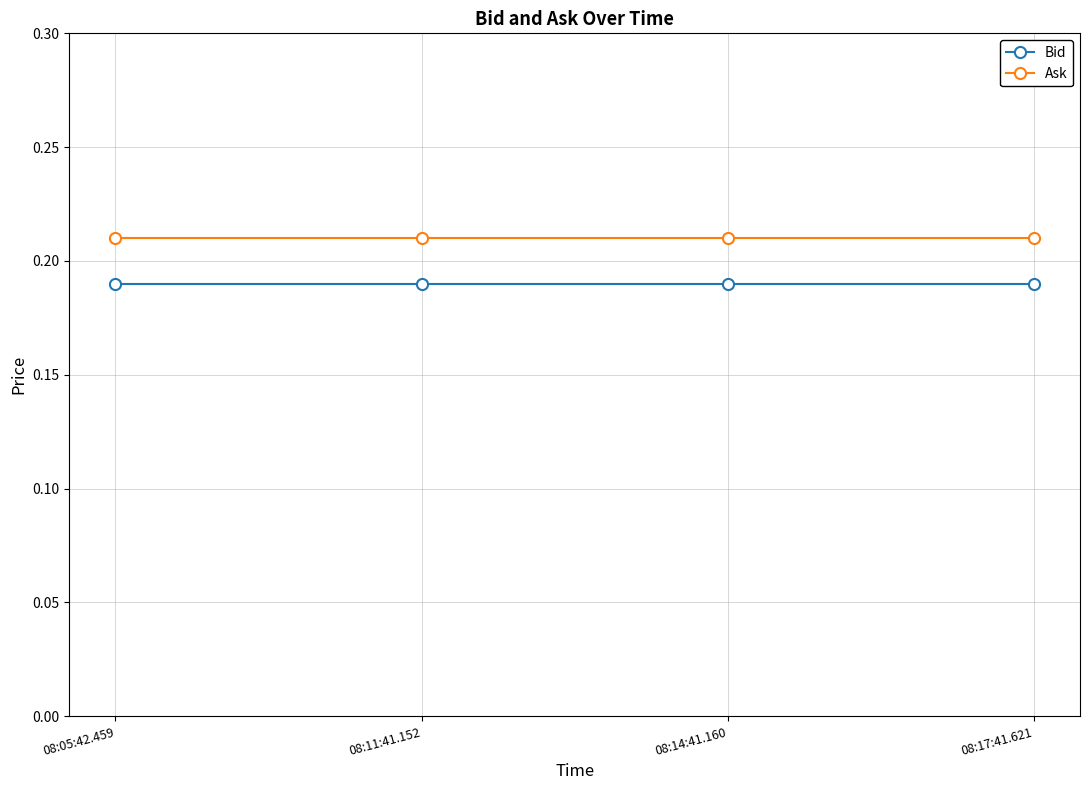

How many lines are shown in the chart?

2